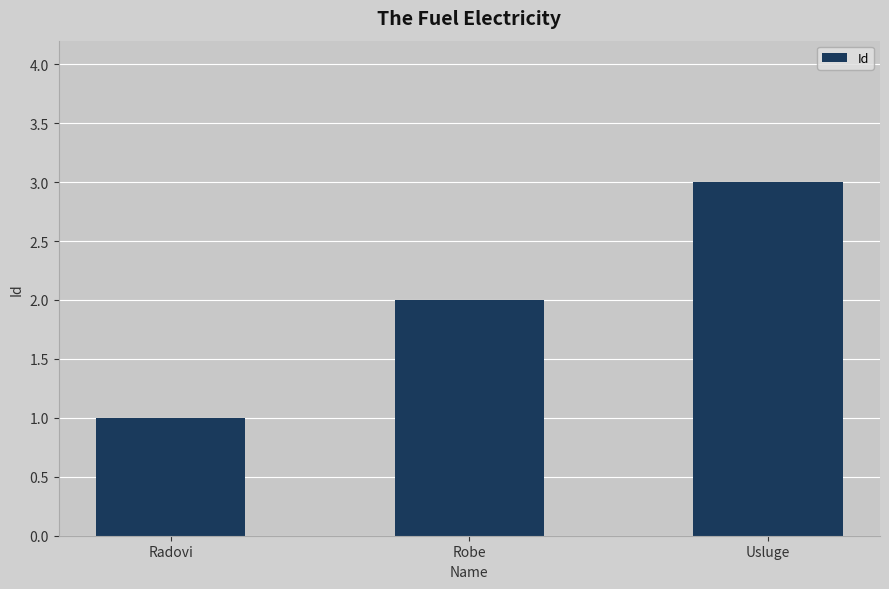

How many data points are less than 2?

1